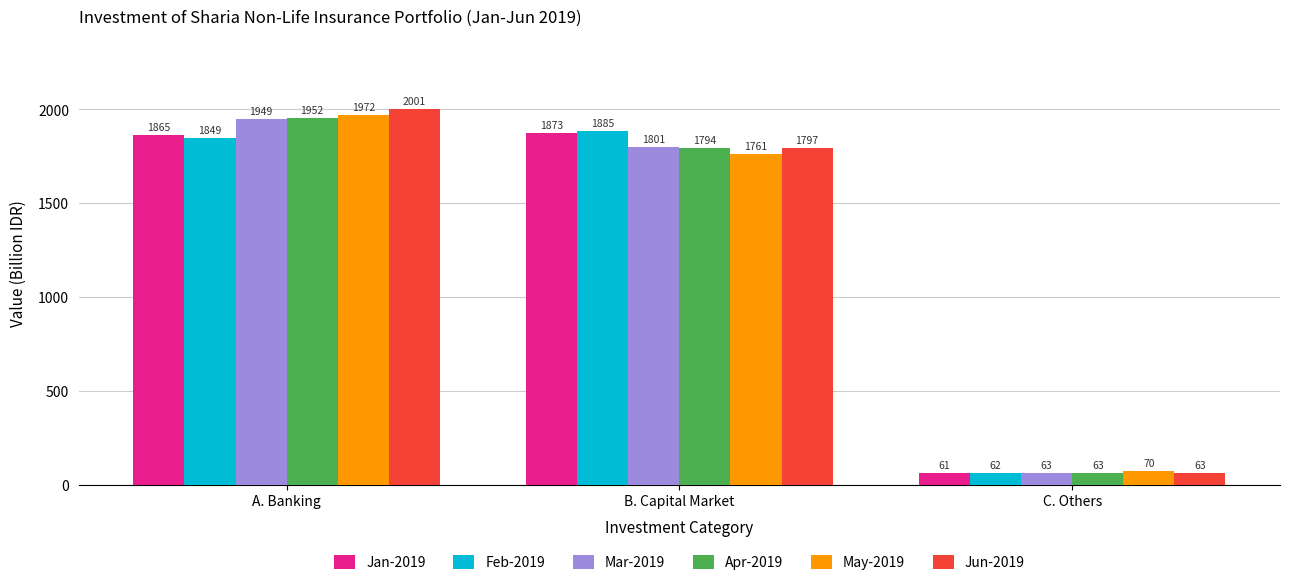

Which category has the lowest value across all series?

C. Others